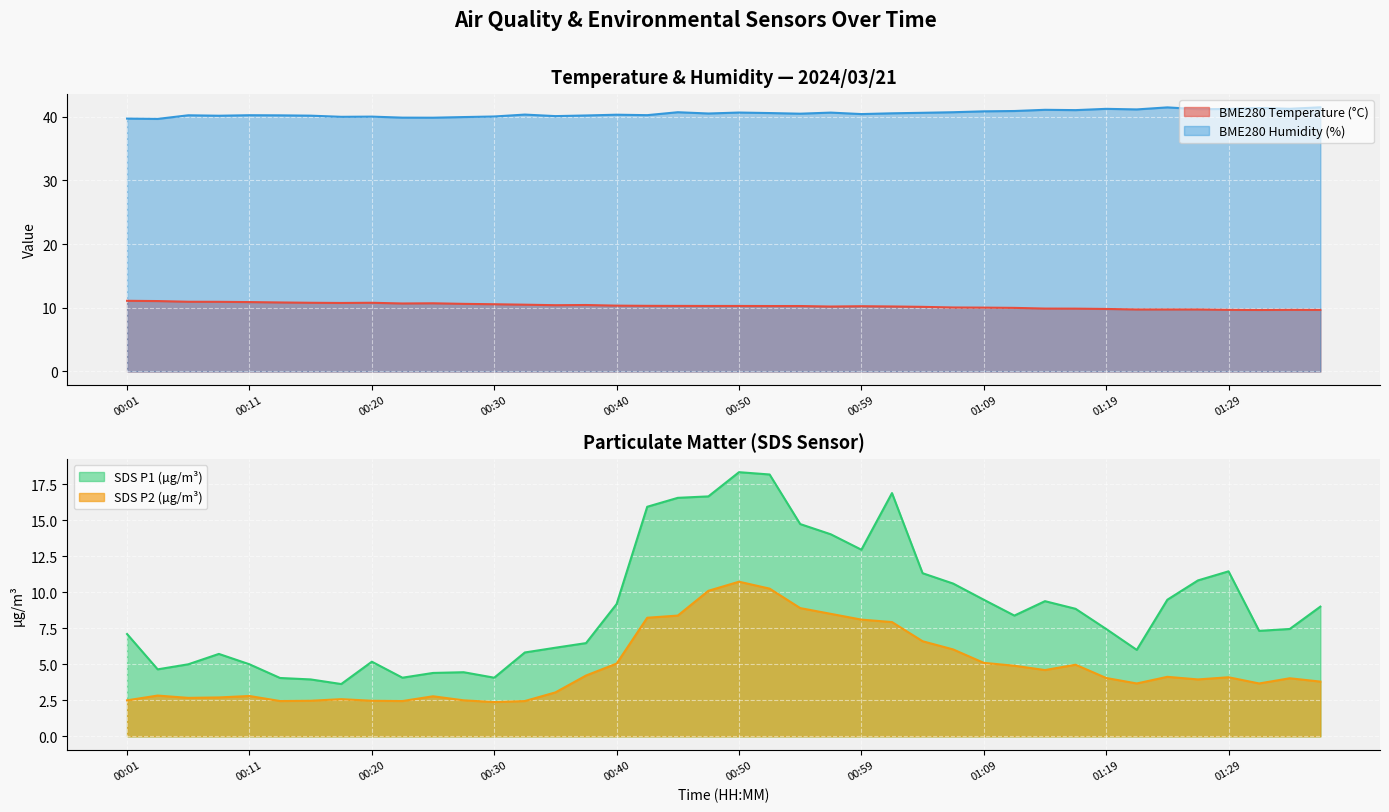

Rank the series at 00:42 from highest to lowest value.

BME280_humidity, SDS_P1, BME280_temperature, SDS_P2